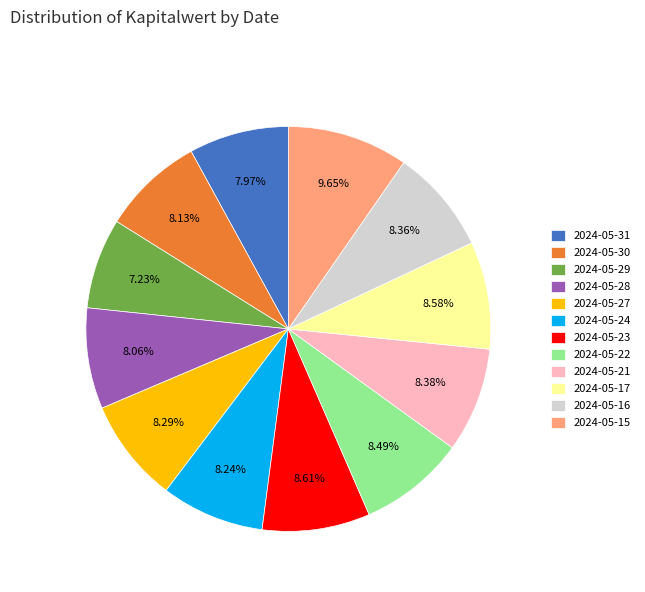

What is the smallest slice in the pie chart?

2024-05-29